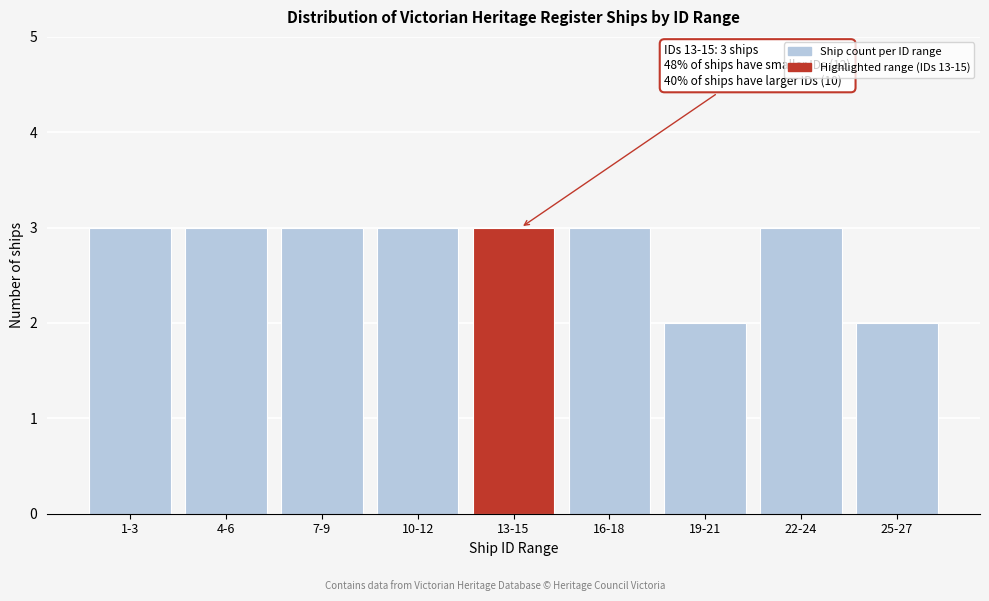

Reading left to right, list all the values displayed in this chart.

1-3=3	4-6=3	7-9=3	10-12=3	13-15=3	16-18=3	19-21=2	22-24=3	25-27=2